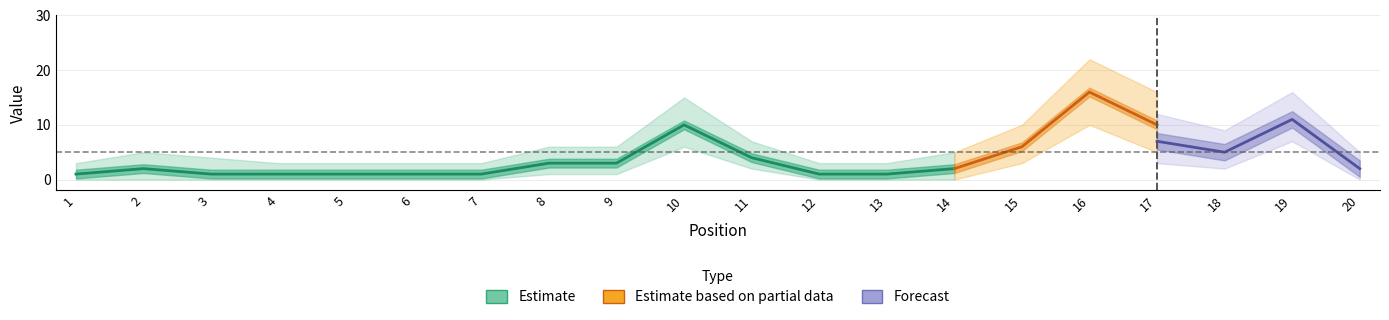

What is the sum of all Peak Position values?

104